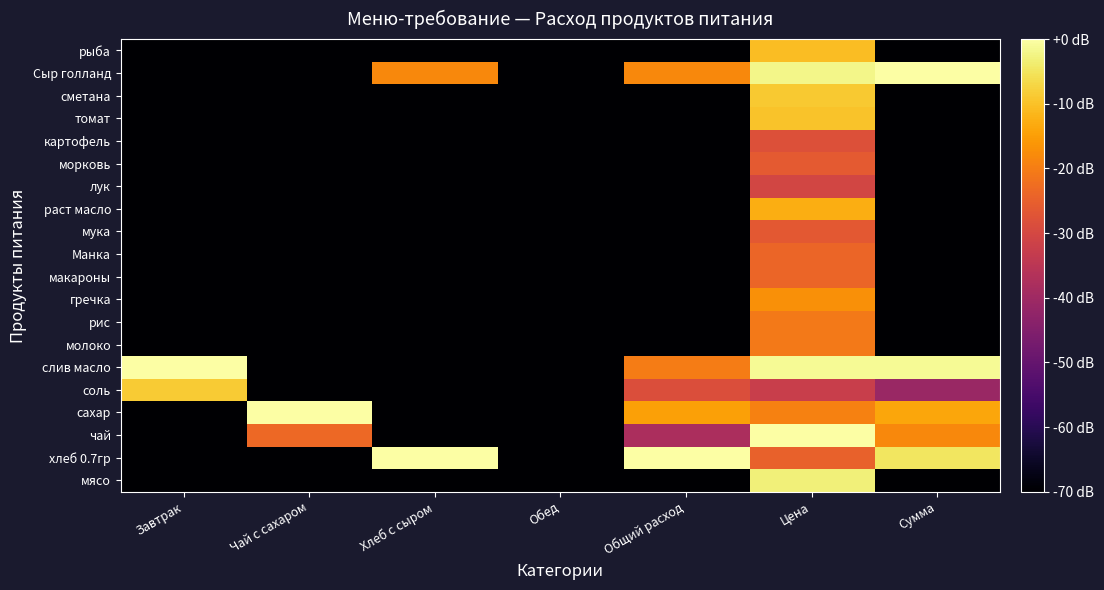

At which category is the sum across all series the highest?

Цена